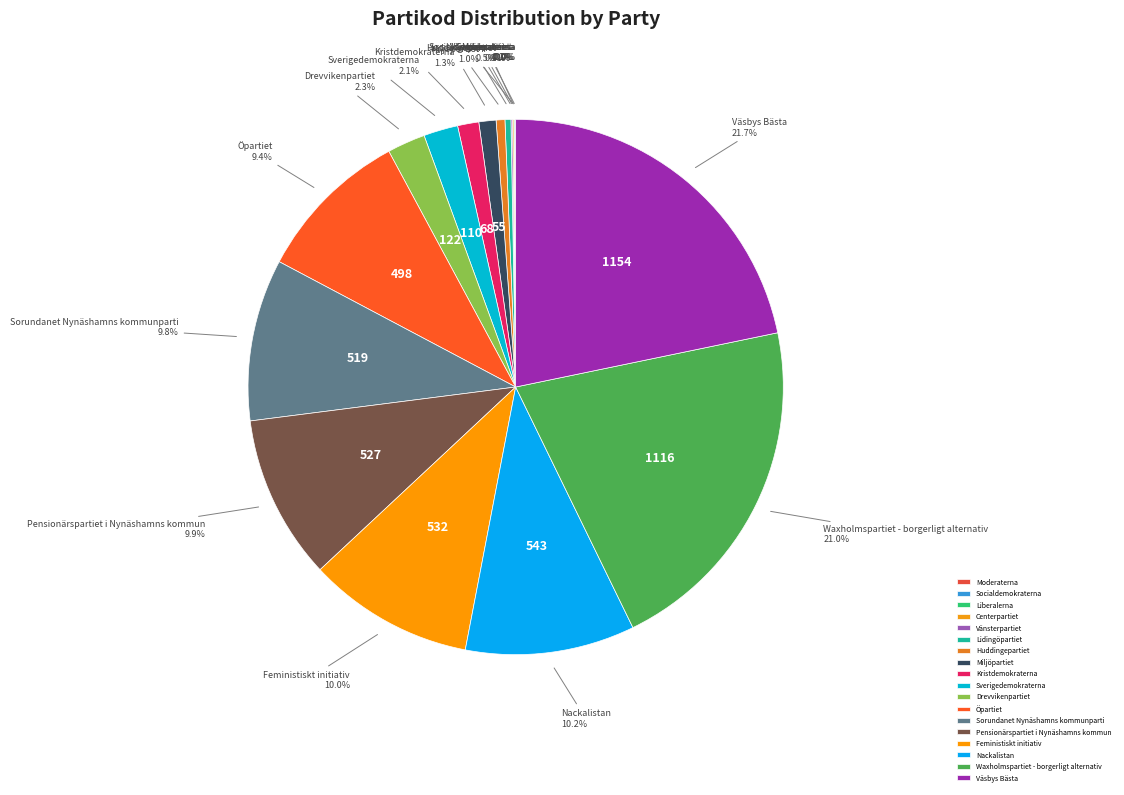

To the nearest percent, what is the difference between the Nackalistan and Kristdemokraterna slice percentages?

9%